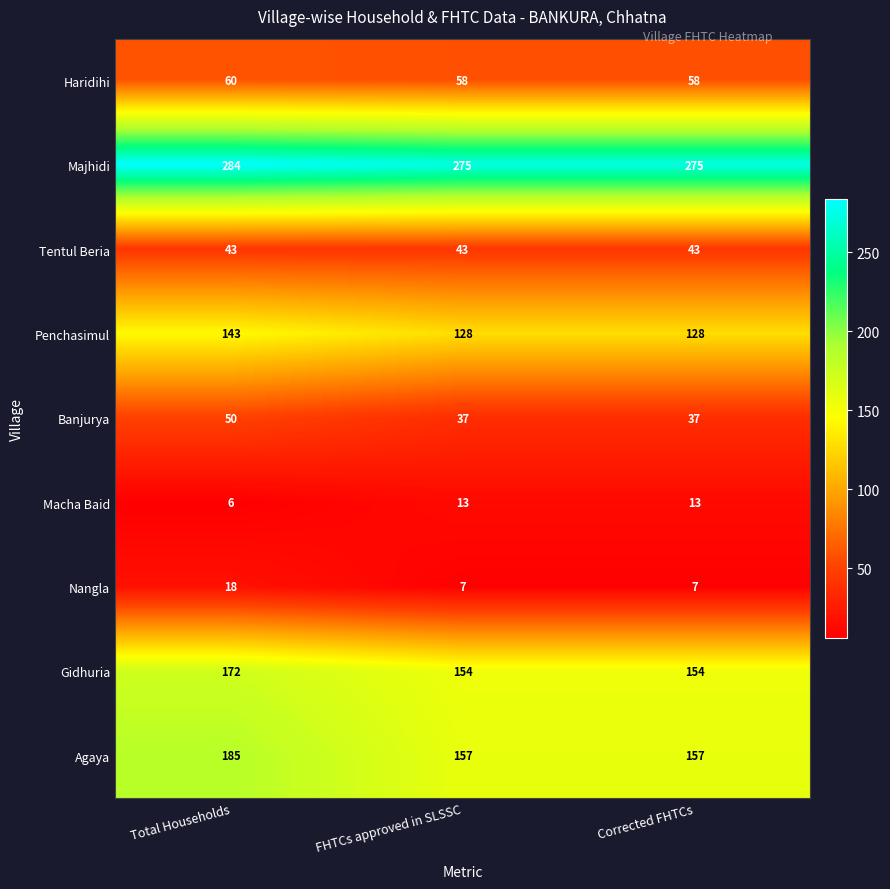

What is the spread (max minus min) of values at Total Households?

278